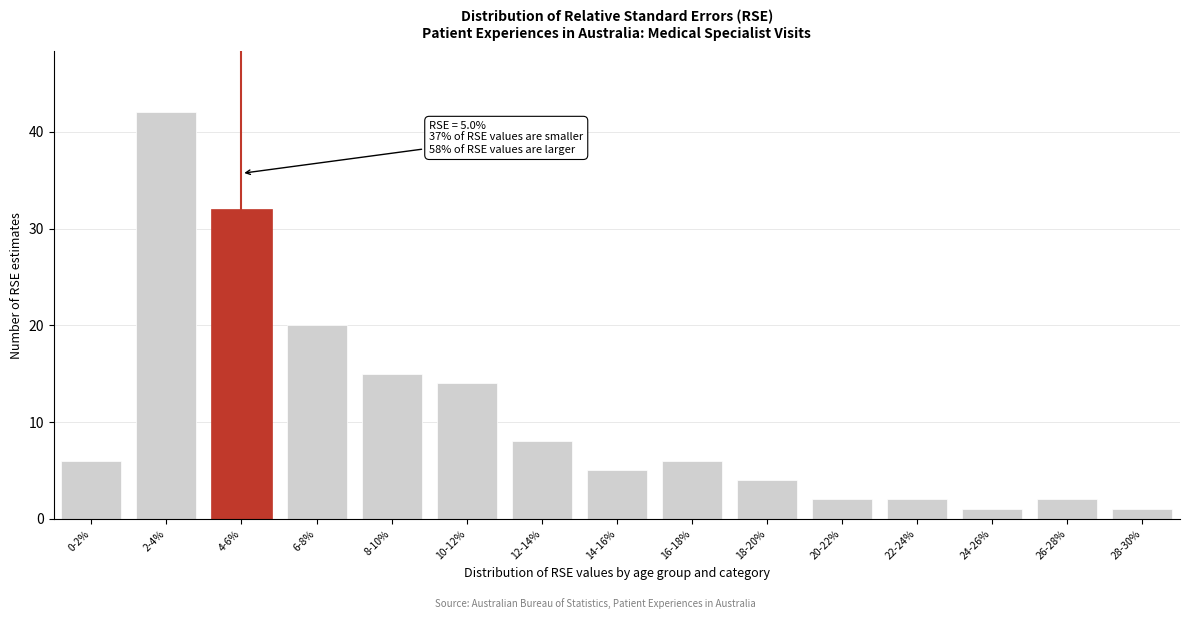

Reading left to right, what are all the values shown in this chart?

6	42	32	20	15	14	8	5	6	4	2	2	1	2	1